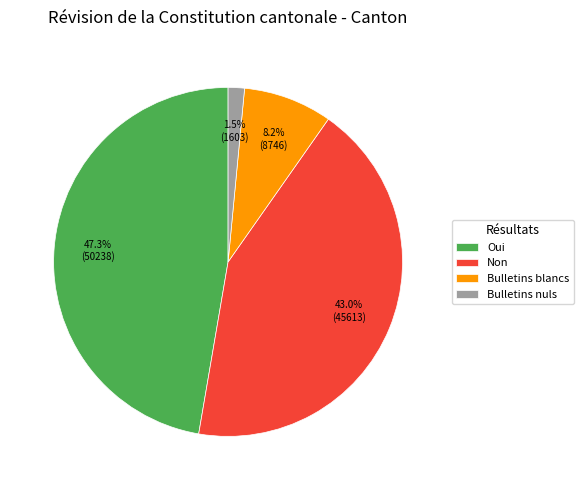

To the nearest percent, what is the difference between the Bulletins nuls and Bulletins blancs slice percentages?

7%